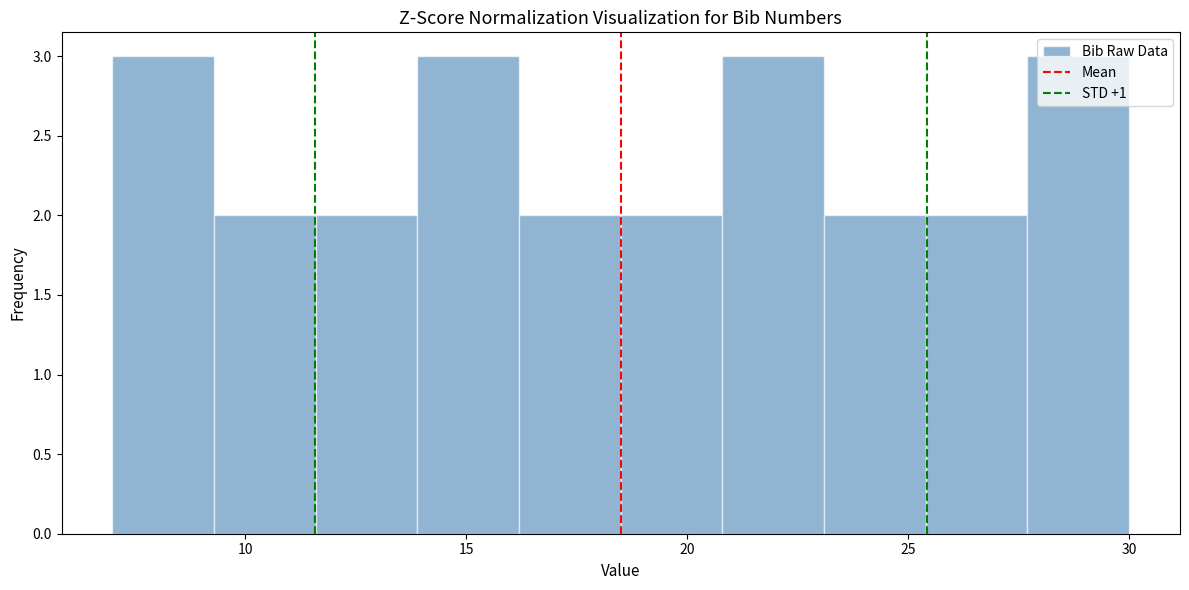

Reading left to right, transcribe this chart: for each bar, give the range it covers on the x-axis and its height. Neither the bar edges nor the heights are printed on the chart, so give them approximately, as read against the axes.

7.0 to 9.3: 3
9.3 to 11.6: 2
11.6 to 13.9: 2
13.9 to 16.2: 3
16.2 to 18.5: 2
18.5 to 20.8: 2
20.8 to 23.1: 3
23.1 to 25.4: 2
25.4 to 27.7: 2
27.7 to 30.0: 3